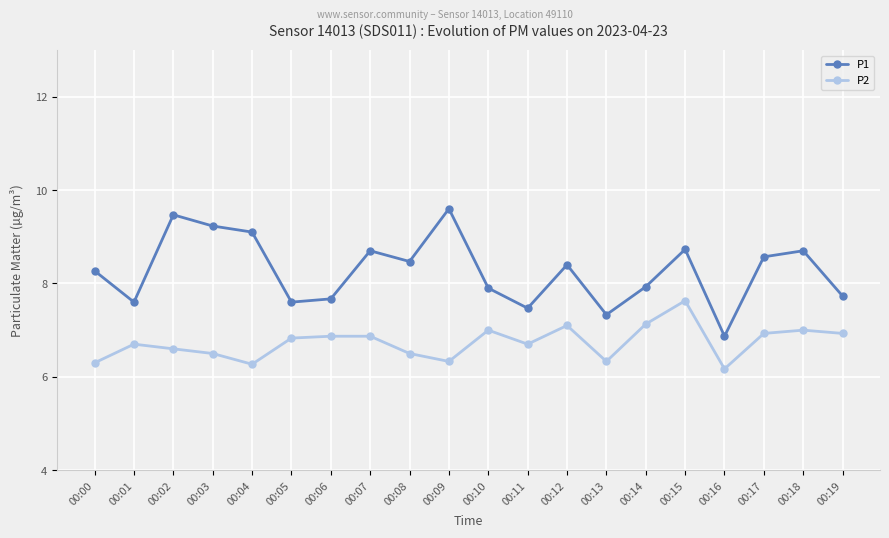

How many data points in P1 are above 8?

11